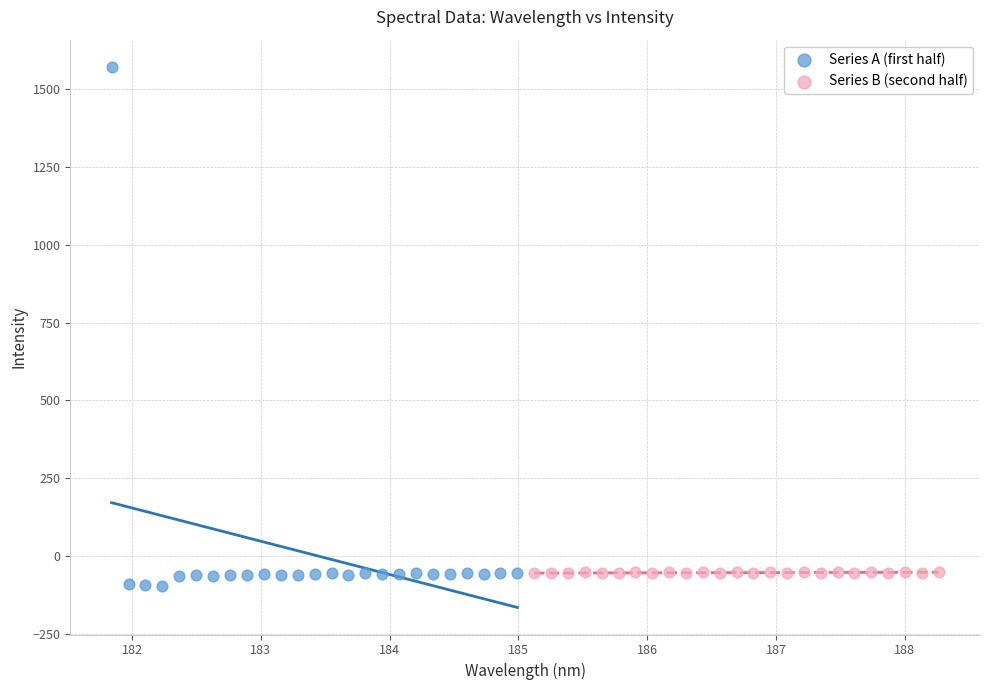

Which series contains the highest Y value?

Series A (first half)